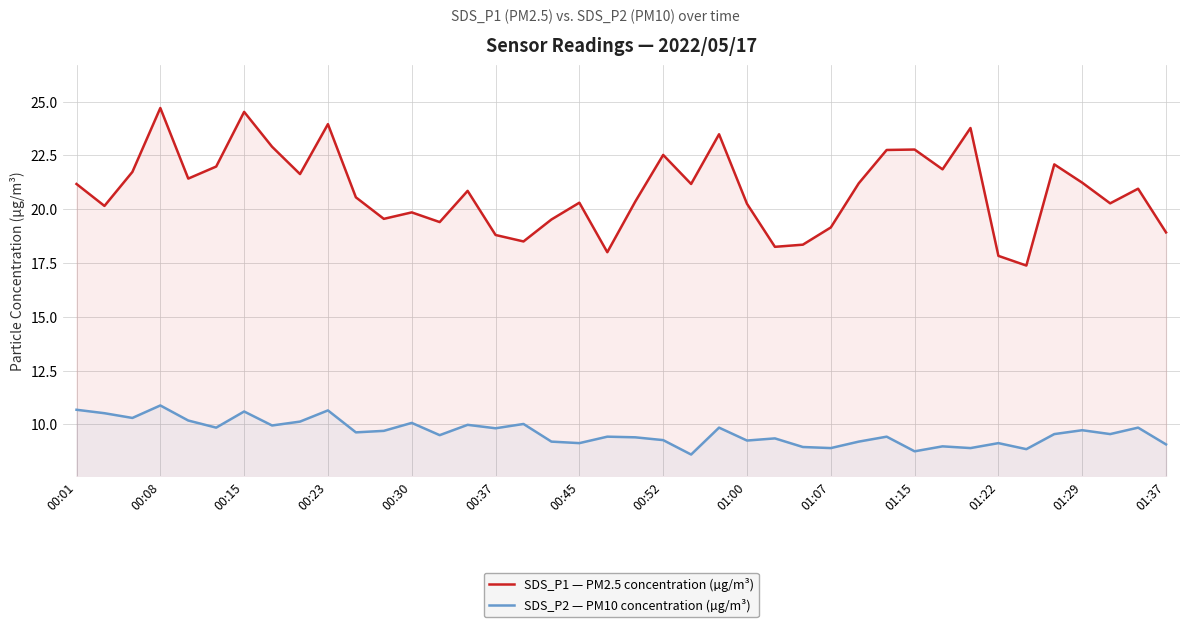

True or false: SDS_P1 — PM2.5 concentration (µg/m³) and SDS_P2 — PM10 concentration (µg/m³) intersect in this chart.

False